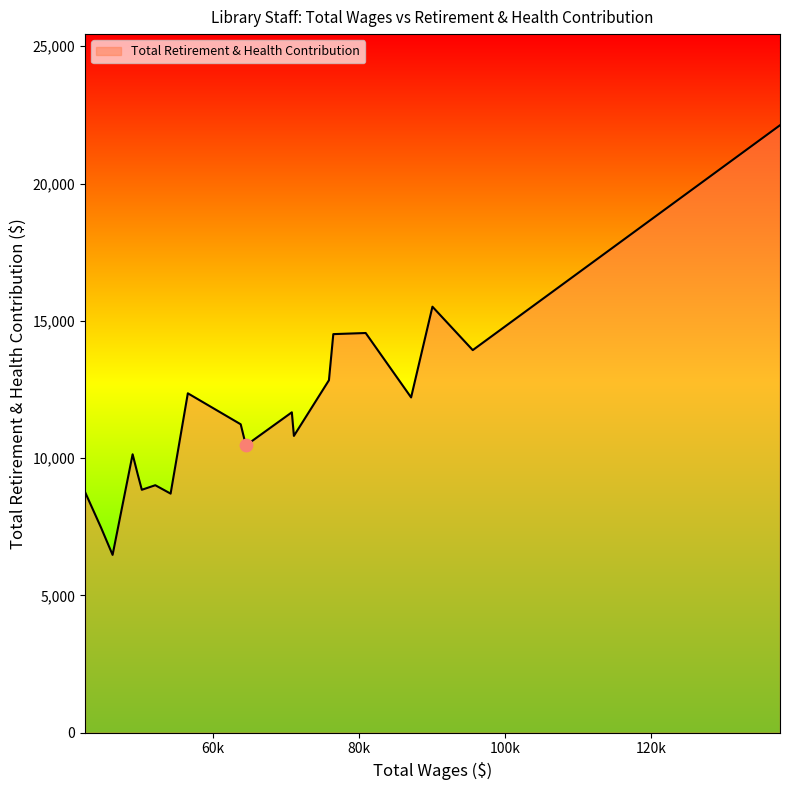

What is the smallest value displayed?

6476